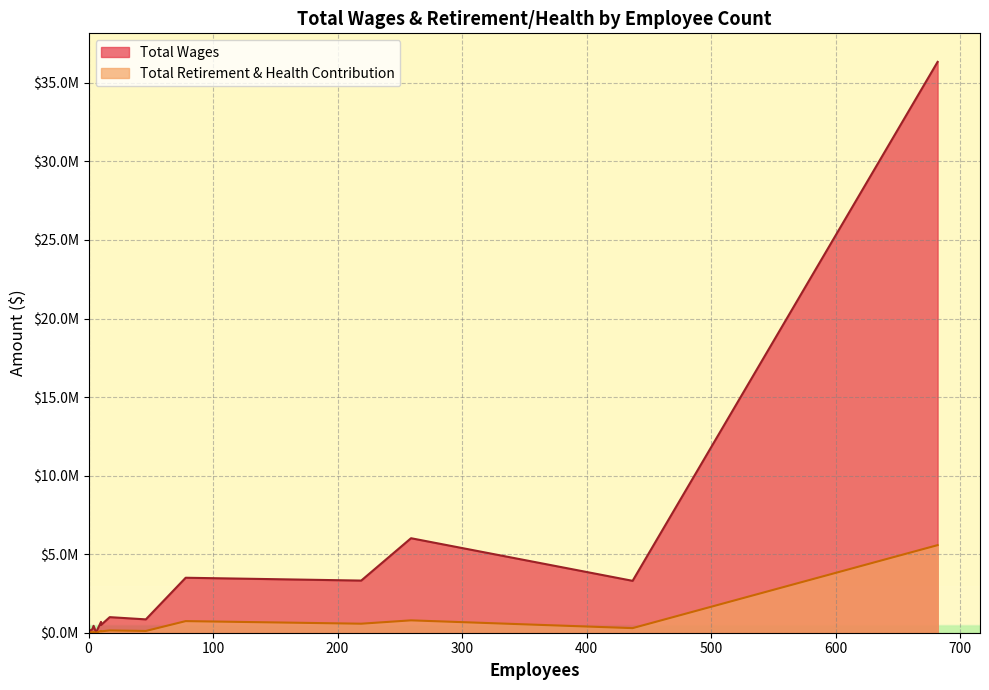

Reading left to right, transcribe all the data shown in this chart.

Total Wages: 682=36336148	259=6015389	78=3499765	219=3319180	437=3303301	17=991846	46=849944	10=691274	10=493920	4=439262	3=208611	2=188988	1=43834	6=14160
Total Retirement & Health Contribution: 682=5574678	259=787413	78=738996	219=574242	437=292339	17=145582	46=112647	10=115413	10=87669	4=49010	3=26403	2=38629	1=11170	6=0